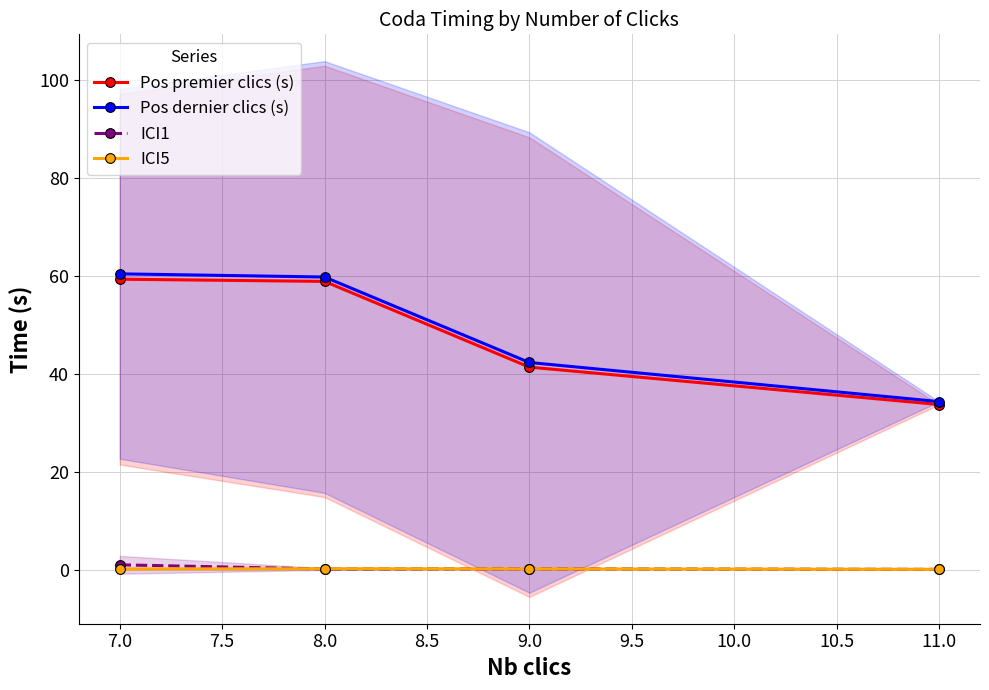

What is the sum of all ICI5 values?

0.5